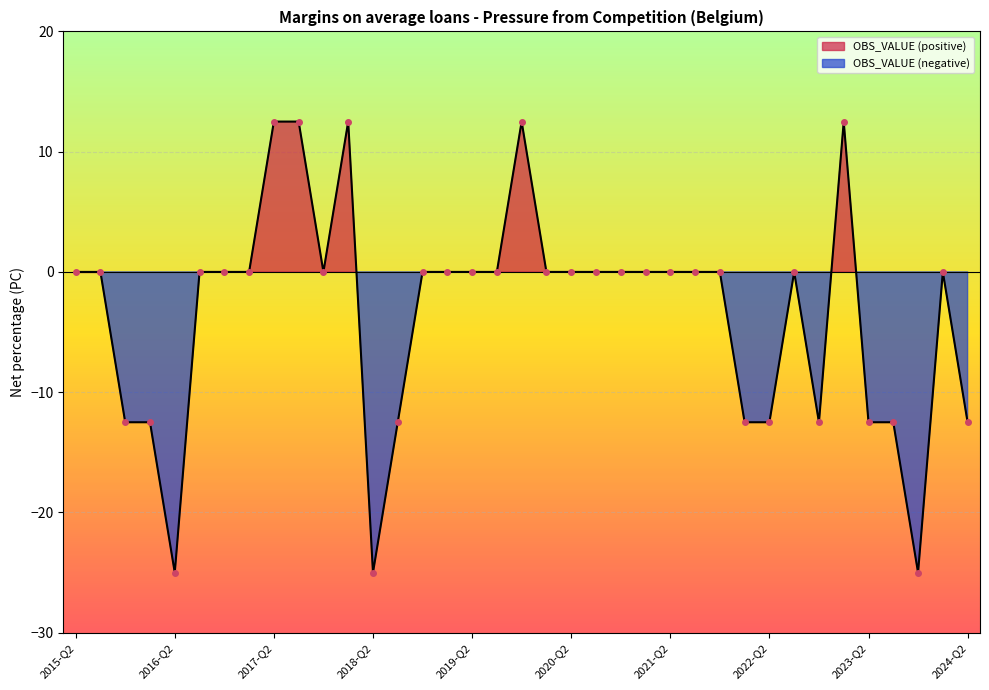

What is the label of the 15th point from the right?

2020-Q4